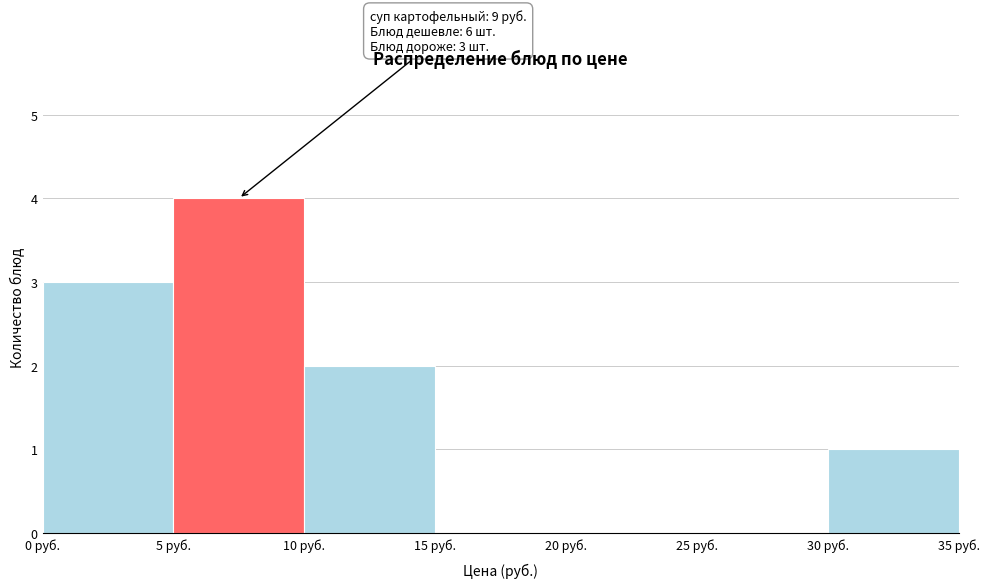

Which range on the x-axis has the tallest bar?

5 to 10